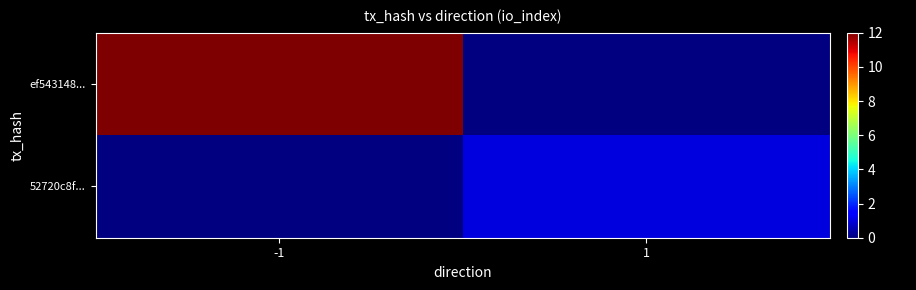

List the labels in order of 52720c8f... value, smallest first.

-1, 1